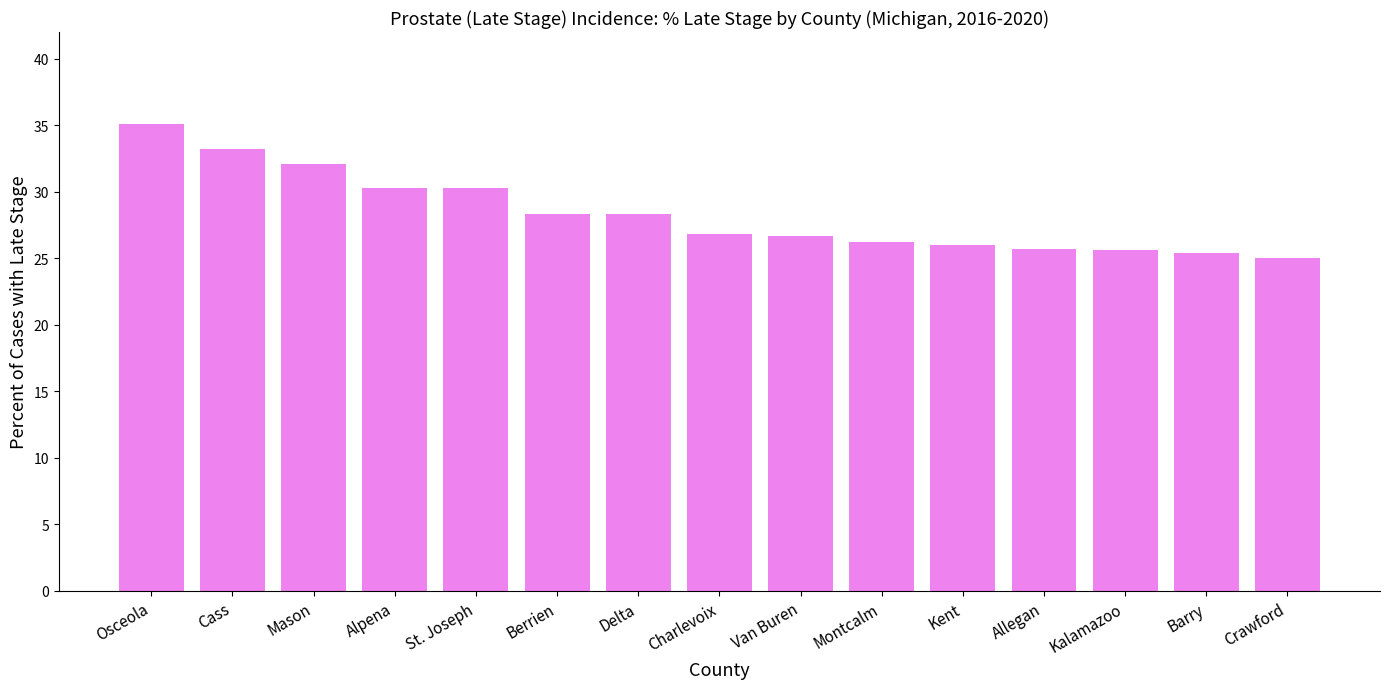

What is the value of the 14th bar from the left?

25.4